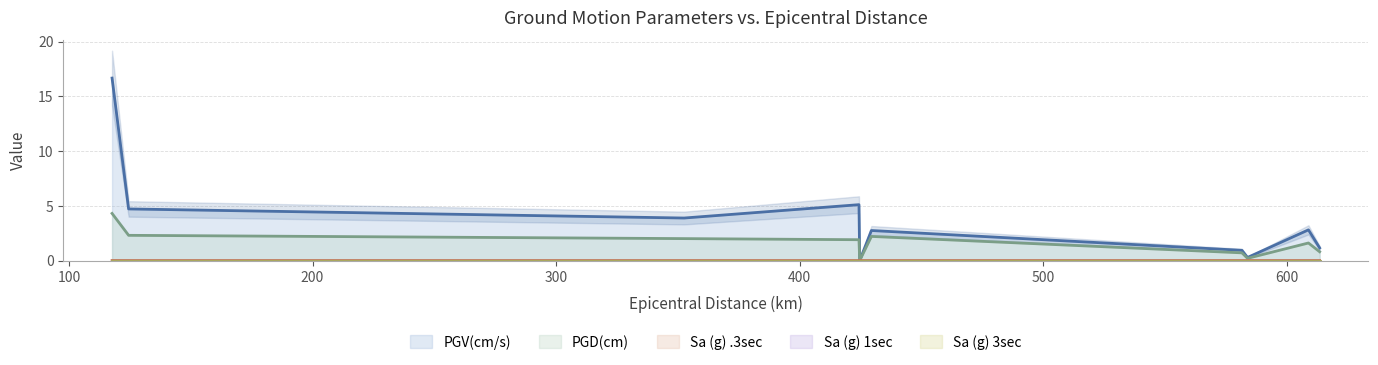

Does the chart have visible grid lines?

Yes